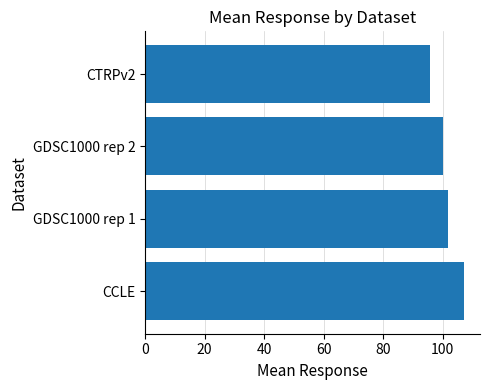

What is the average value?

101.1